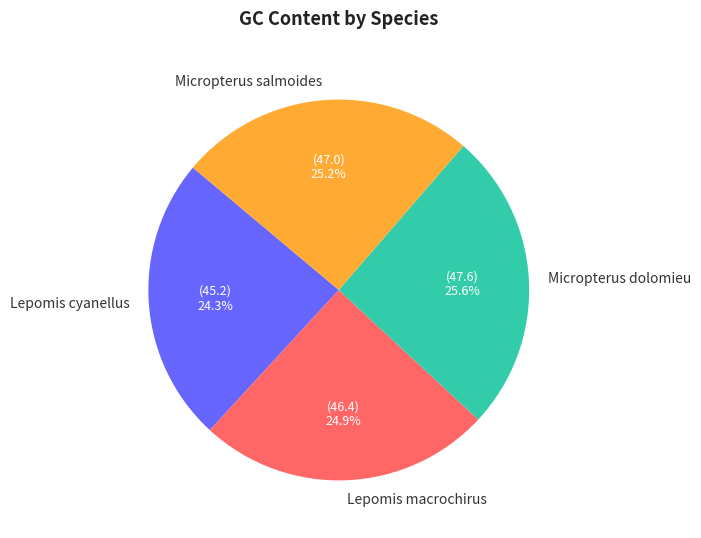

Approximately how many times larger is the value at Lepomis cyanellus compared to Lepomis macrochirus?

1.0